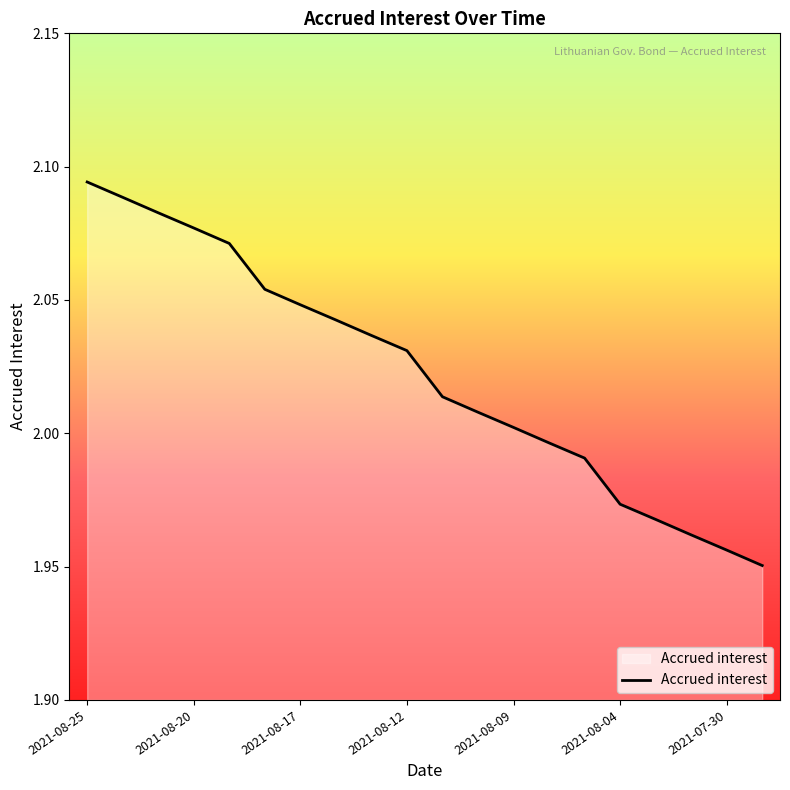

What is the greatest value displayed?

2.1